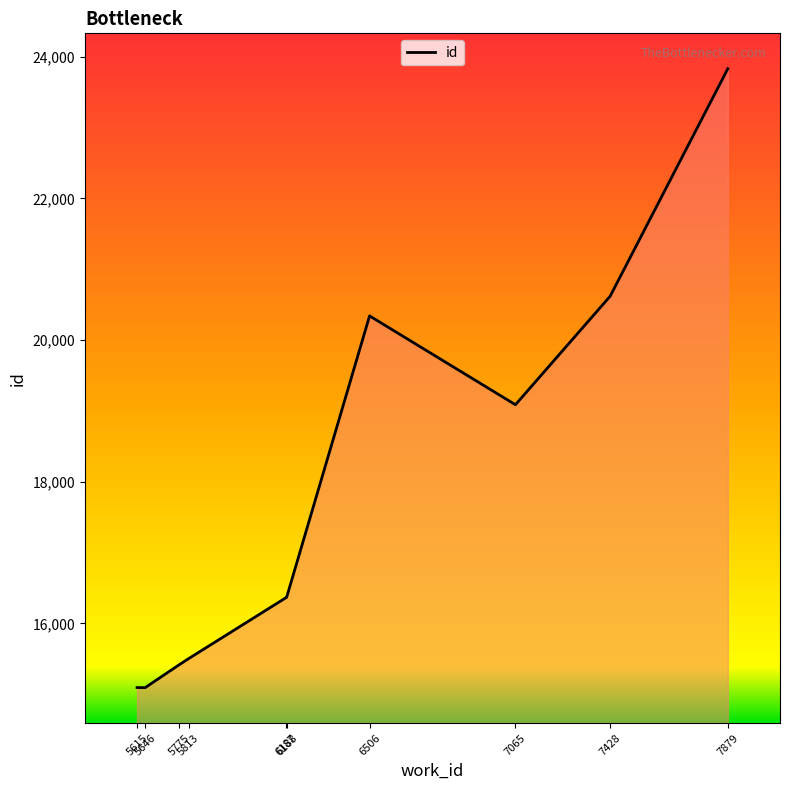

What is the difference between the maximum and minimum values?

8739